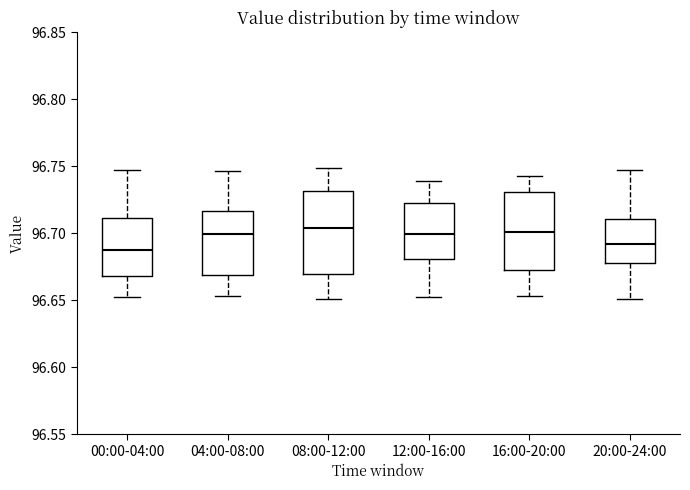

Where does the median line of the box for 20:00-24:00 sit on the y-axis? The values are not printed on the chart, so give them approximately, as read against the axis.

96.690